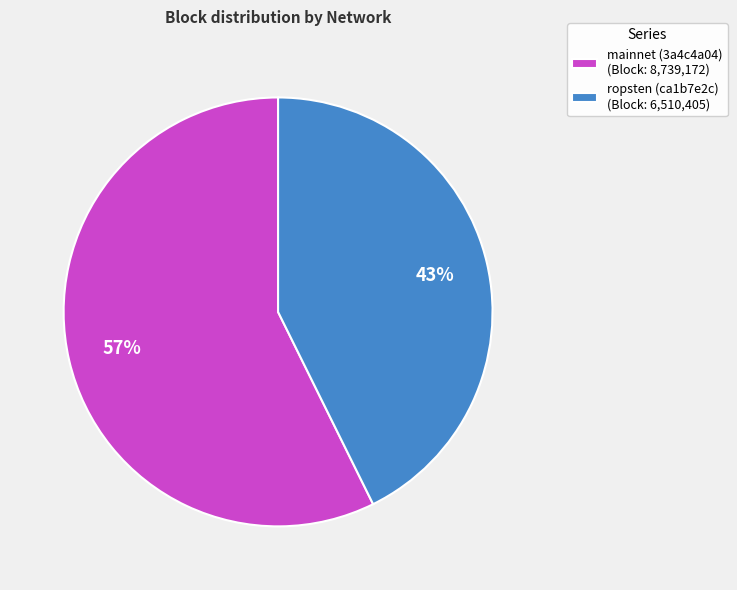

Which has a higher value, mainnet (3a4c4a04) or ropsten (ca1b7e2c)?

mainnet (3a4c4a04)